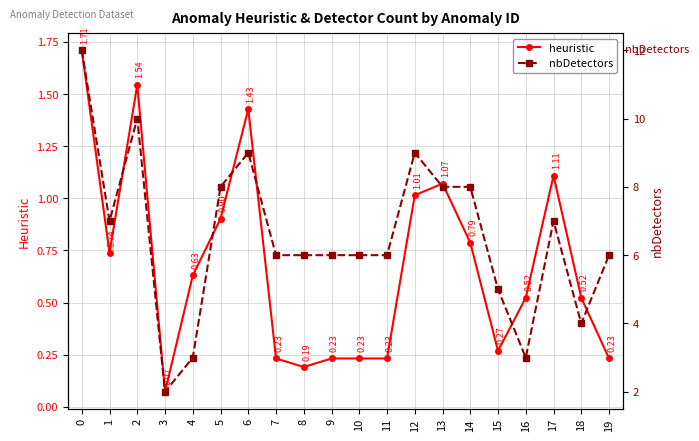

Between 3 and 14, which is larger?

14